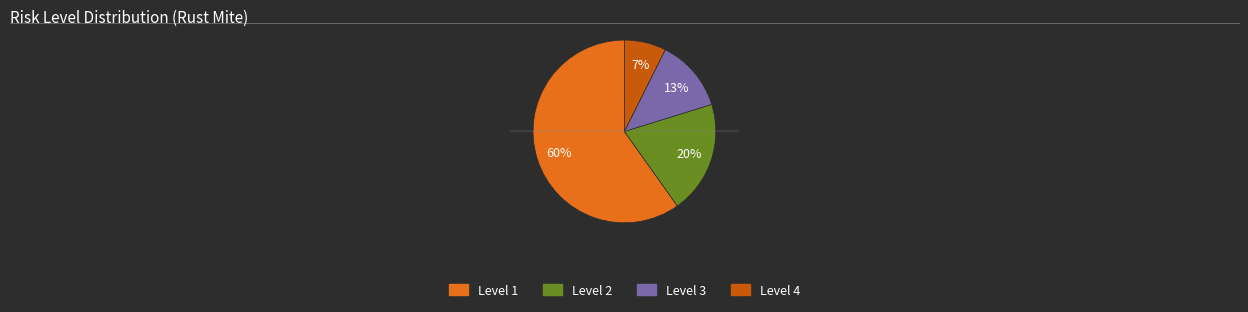

Which slice is the largest?

Level 1